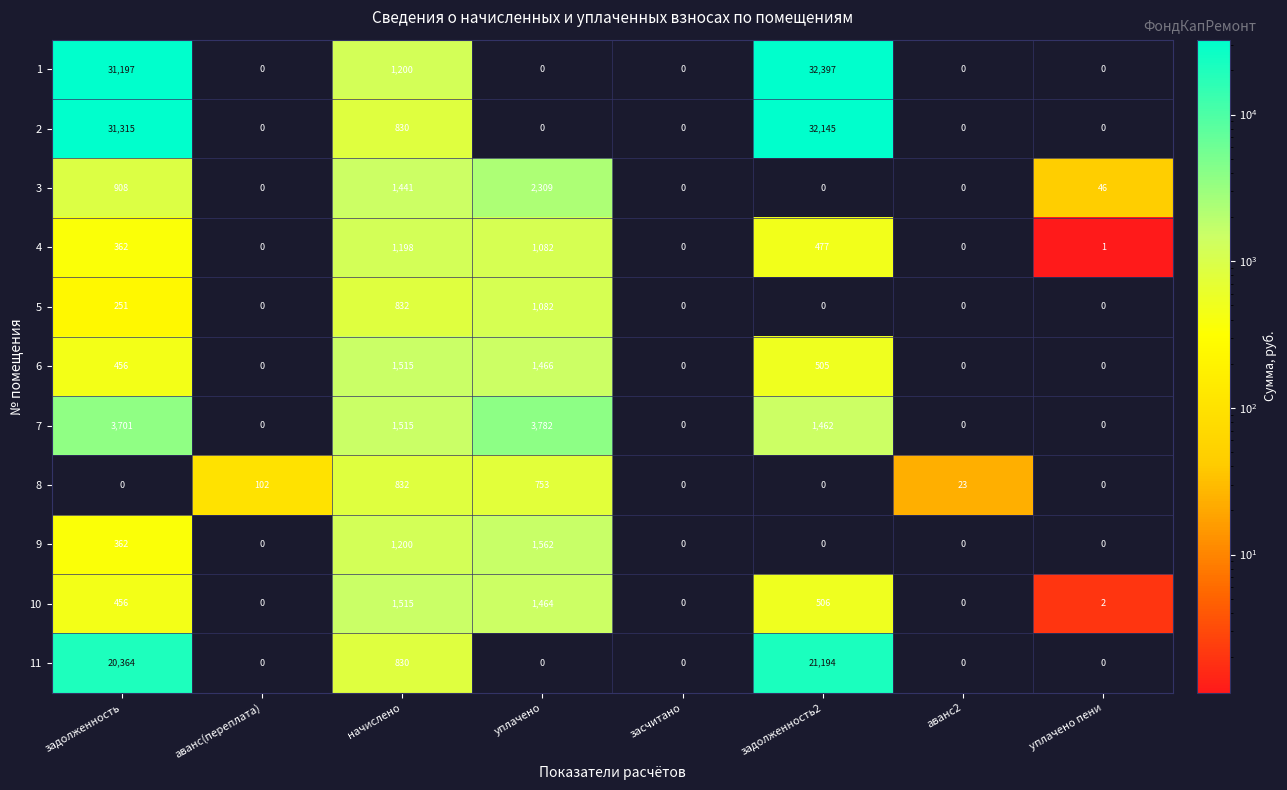

What is the average value of the 6 series?

493